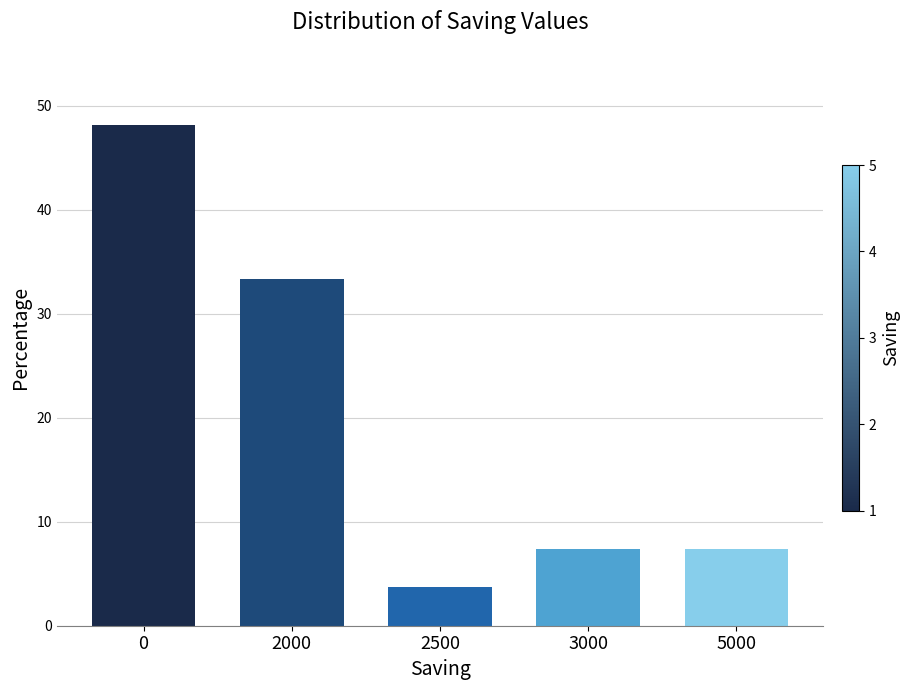

Which label corresponds to the smallest value in the chart?

2500